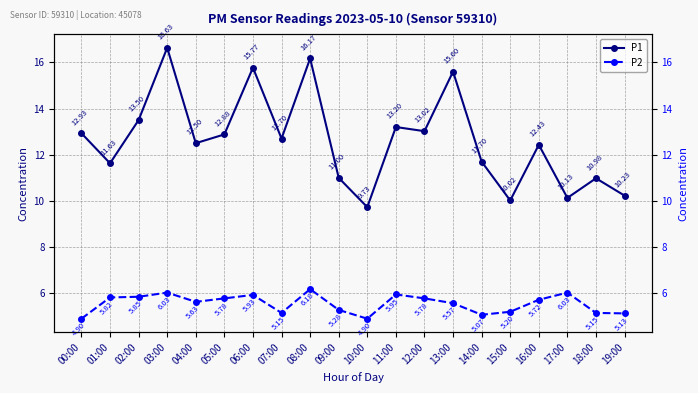

What are all the series names shown in the legend?

P1, P2